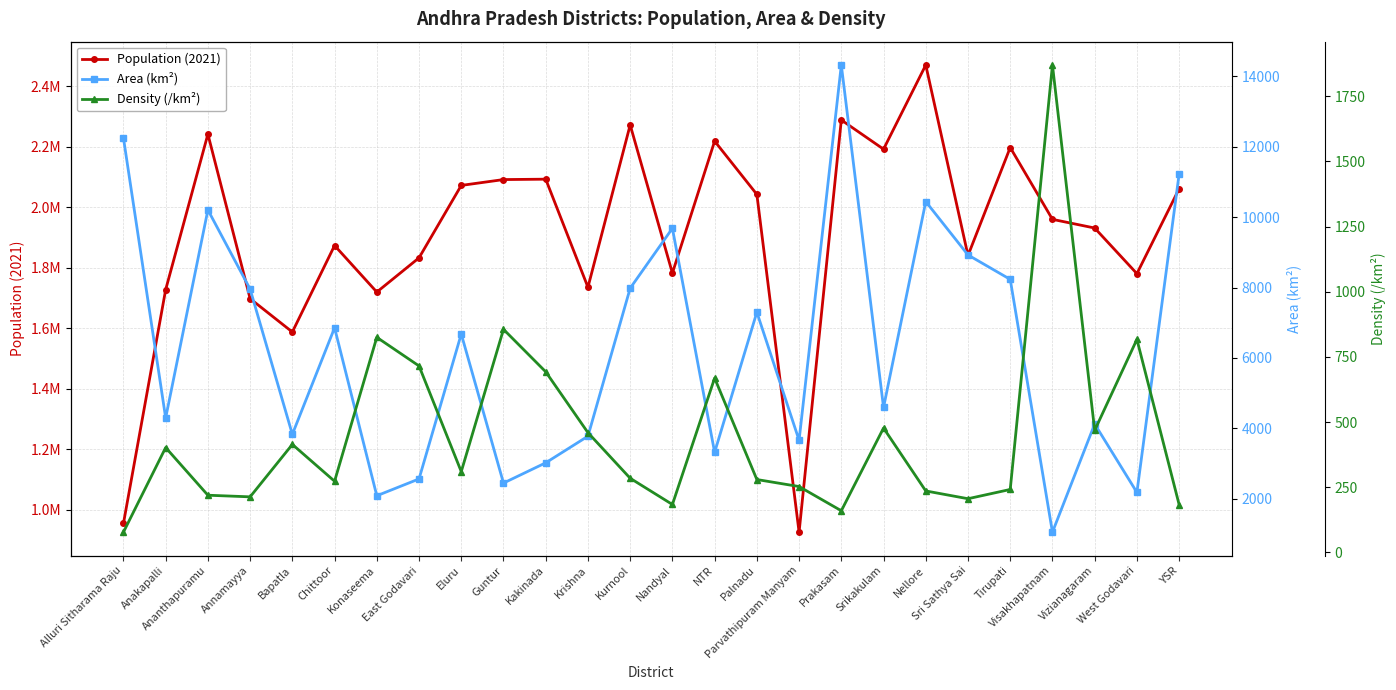

Reading left to right, extract all data points from this chart.

Population (2021): 954000.0	1727000.0	2241100.0	1697300.0	1587000.0	1873000.0	1719100.0	1832300.0	2071700.0	2091000.0	2092300.0	1735000.0	2271700.0	1781800.0	2218000.0	2042000.0	925300.0	2288000.0	2191471.0	2469700.0	1840000.0	2197000.0	1959500.0	1930800.0	1780000.0	2060700.0
Area (km²): 12251.0	4292.0	10205.0	7954.0	3829.0	6855.0	2083.0	2561.0	6679.0	2443.0	3019.0	3775.0	7980.0	9682.0	3316.0	7298.0	3659.0	14322.0	4591.0	10441.0	8925.0	8231.0	1048.0	4122.0	2178.0	11228.0
Density (/km²): 77.9	402.4	219.6	213.4	414.5	273.2	825.3	715.5	310.2	855.9	693.0	459.6	284.7	184.0	668.9	279.8	252.9	160.0	477.3	236.0	206.2	241.7	1869.8	468.4	817.3	183.5